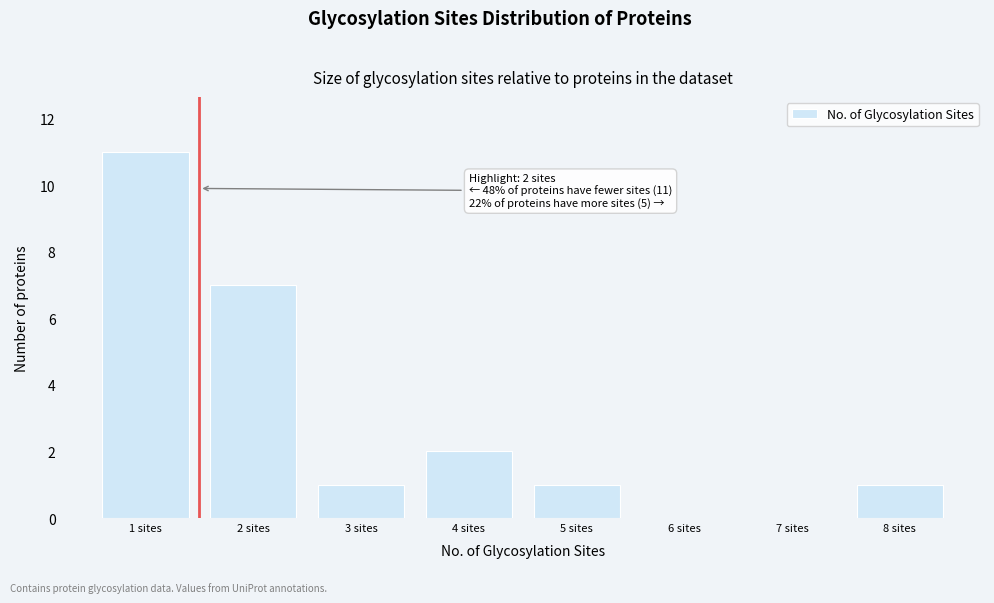

Reading left to right, extract all data points from this chart.

1 sites=11	2 sites=7	3 sites=1	4 sites=2	5 sites=1	6 sites=0	7 sites=0	8 sites=1